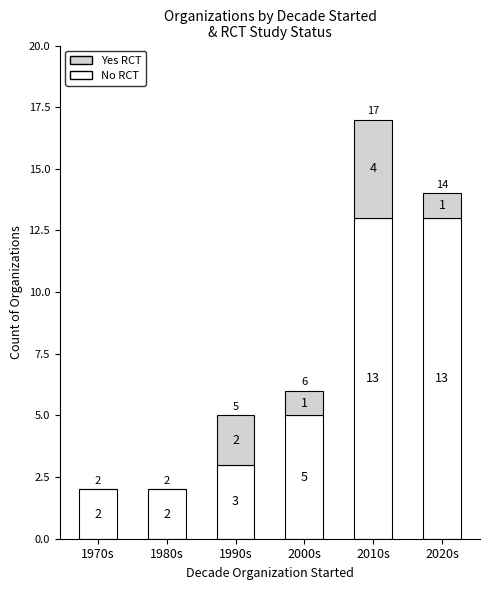

At which category is the sum across all series the highest?

2010s